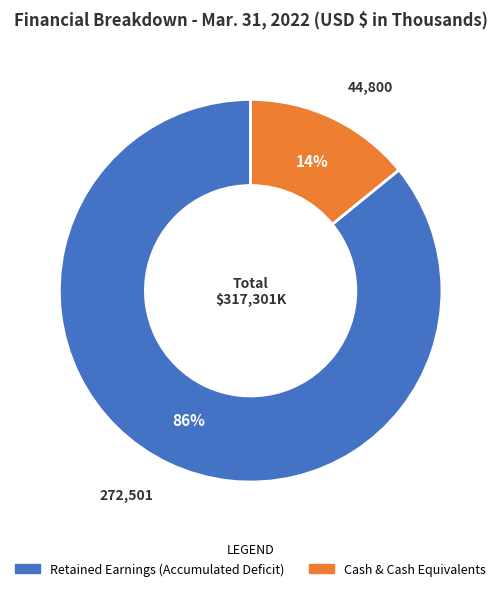

To the nearest percent, what is the difference between the largest and smallest slice percentages?

72%